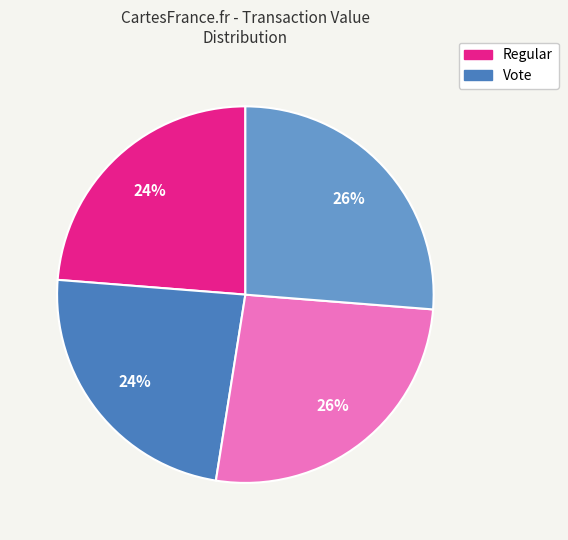

To the nearest percent, what is the average slice percentage?

25%